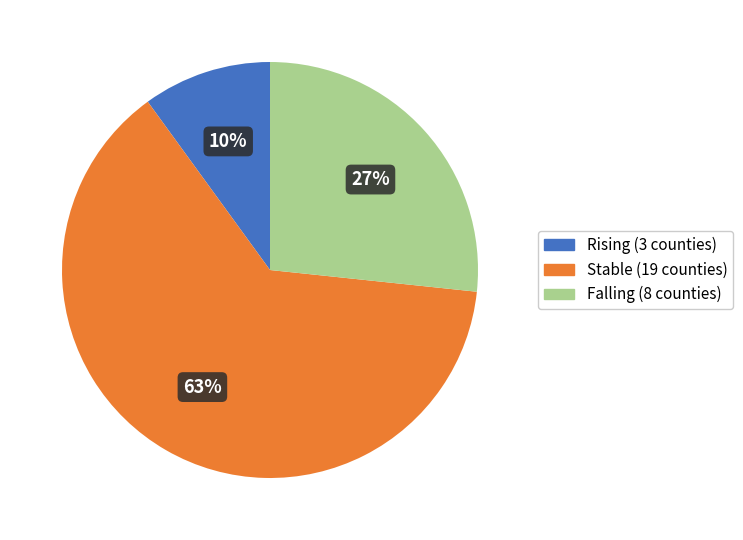

Which category has the biggest portion of the pie?

Stable